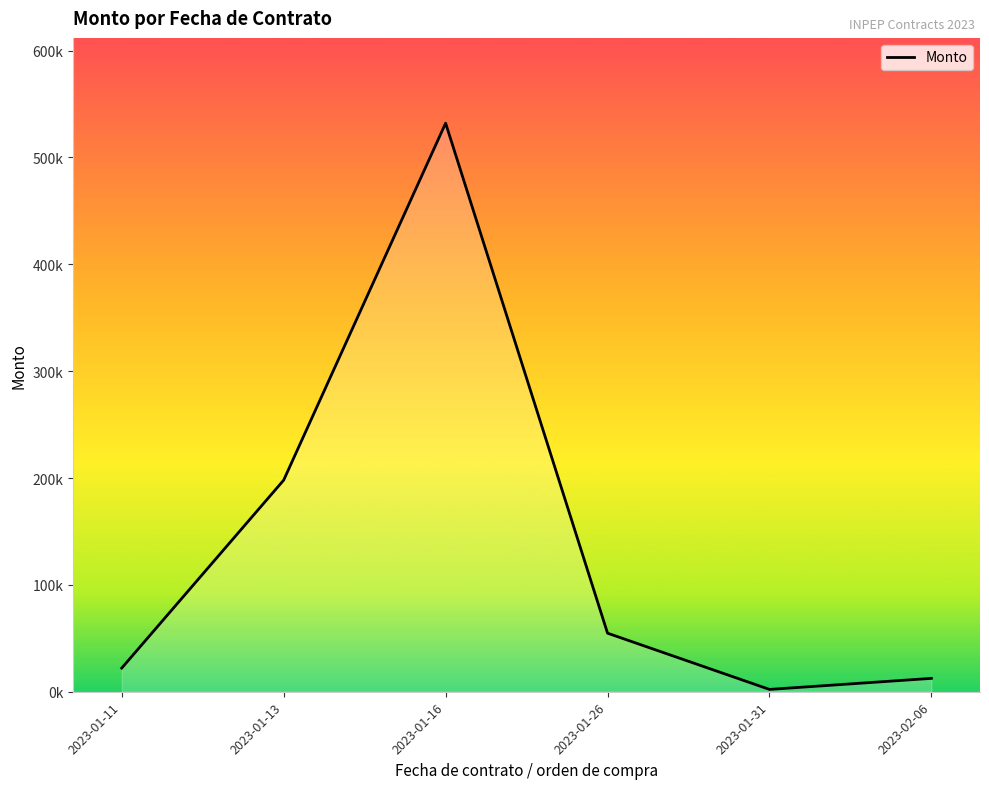

Reading right to left, what are all the values shown in this chart?

2023-02-06=12511.1	2023-01-31=2179.3	2023-01-26=54794.1	2023-01-16=532051.8	2023-01-13=197998.5	2023-01-11=22144.8